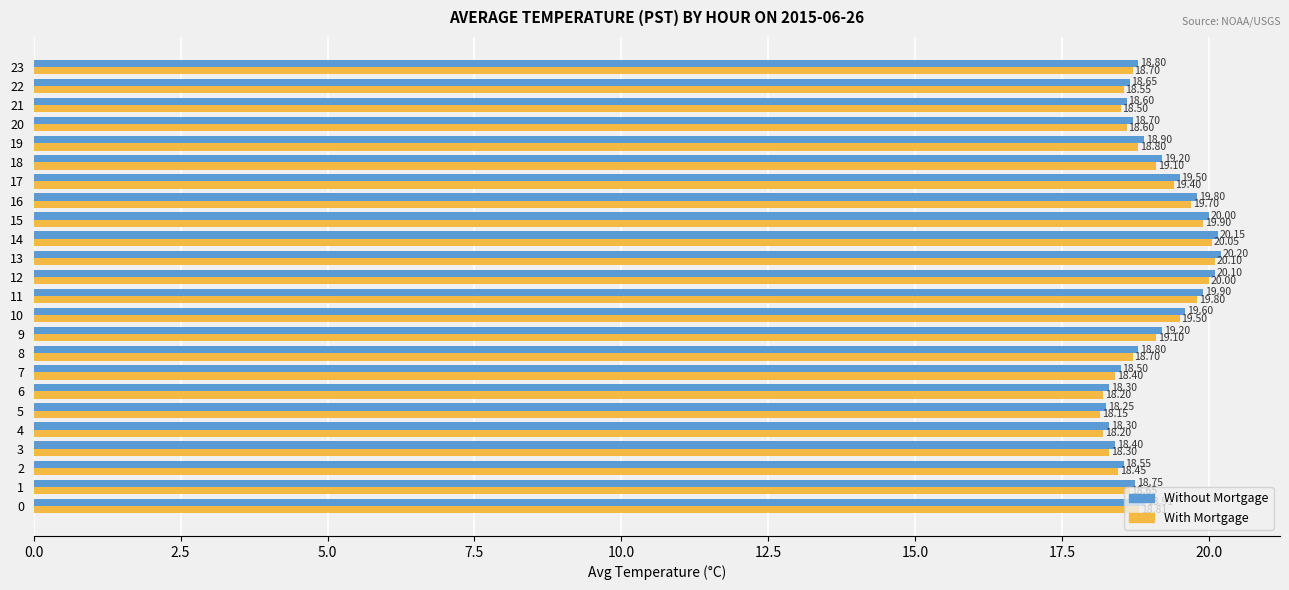

What is the total value across all series at 15?

39.9